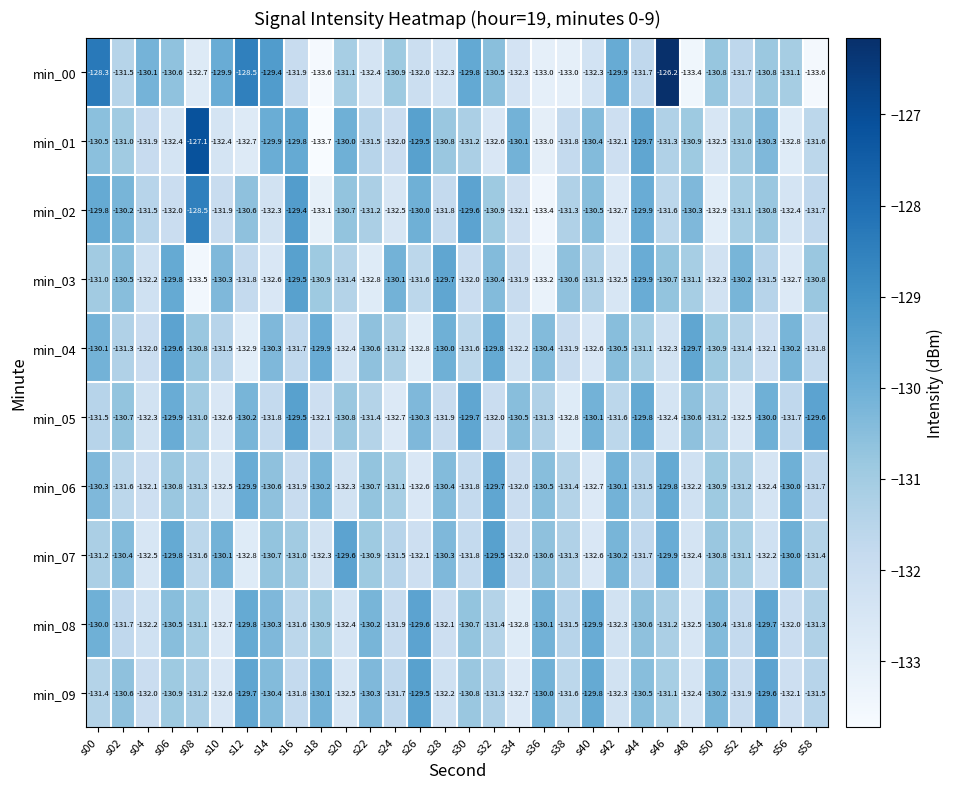

At which label is min_01 closest to -130?

s20